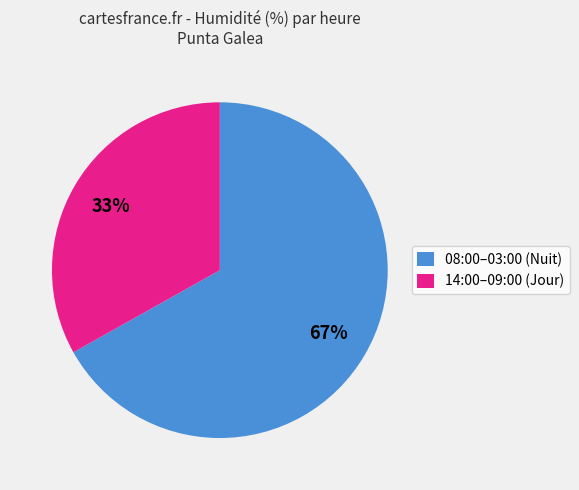

Approximately how many times larger is the value at 08:00–03:00 (Nuit) compared to 14:00–09:00 (Jour)?

2.0